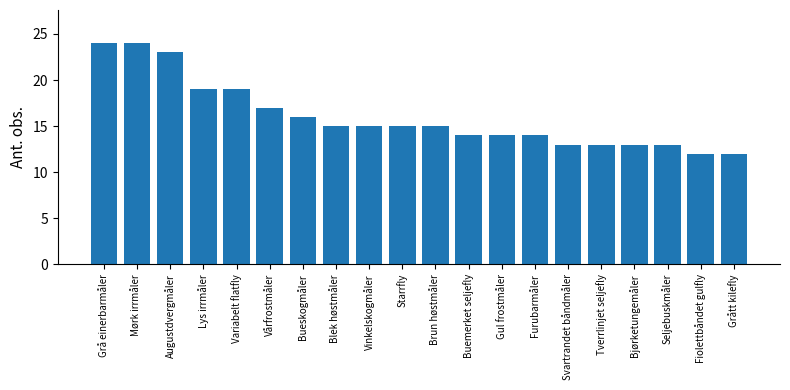

The value at Brun høstmåler is 24. True or false?

False